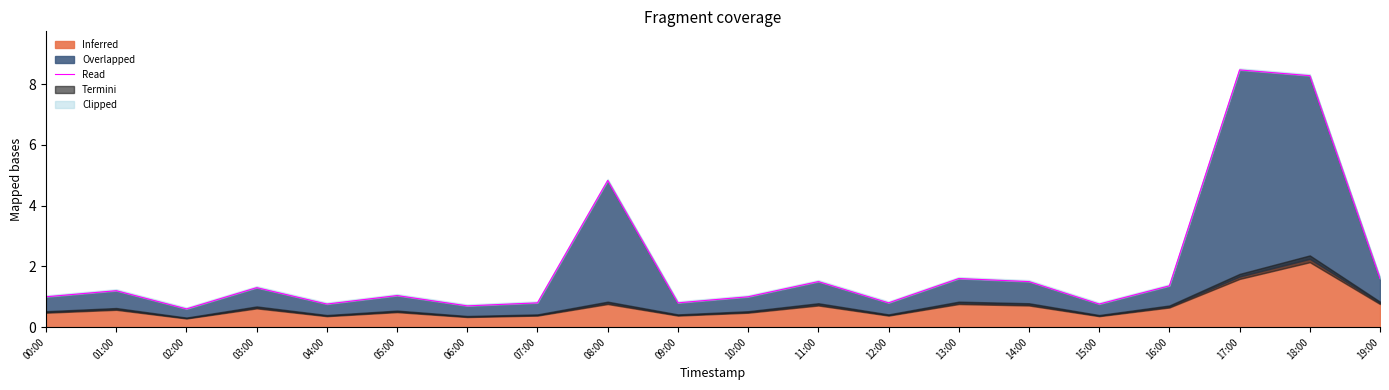

Which label corresponds to the largest value in the chart?

17:00